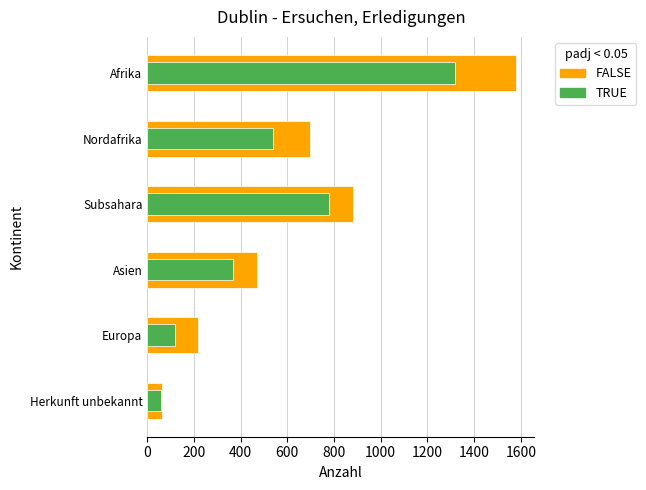

List the series in order of their peak value, highest first.

FALSE, TRUE